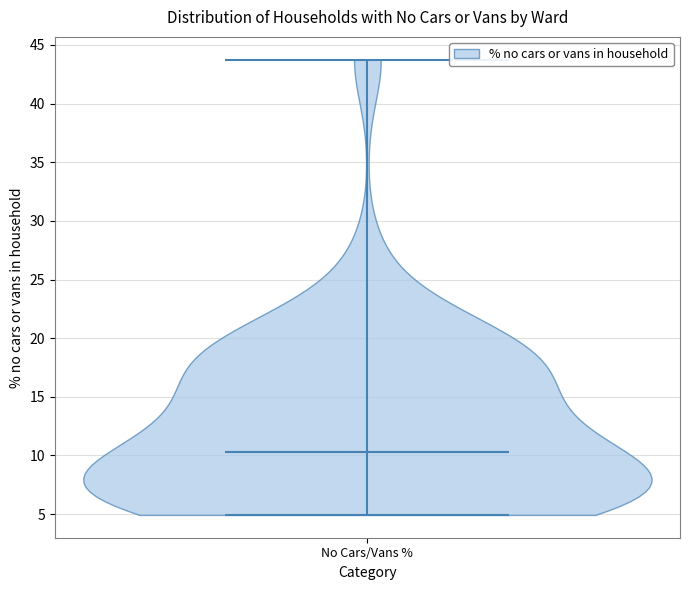

Read this violin plot against the y-axis: where its median line is, and the lowest and highest points the violin reaches. The values are not printed on the chart, so give them approximately, as read against the axis.

median line 10.5, lowest point 5.0, highest point 44.0